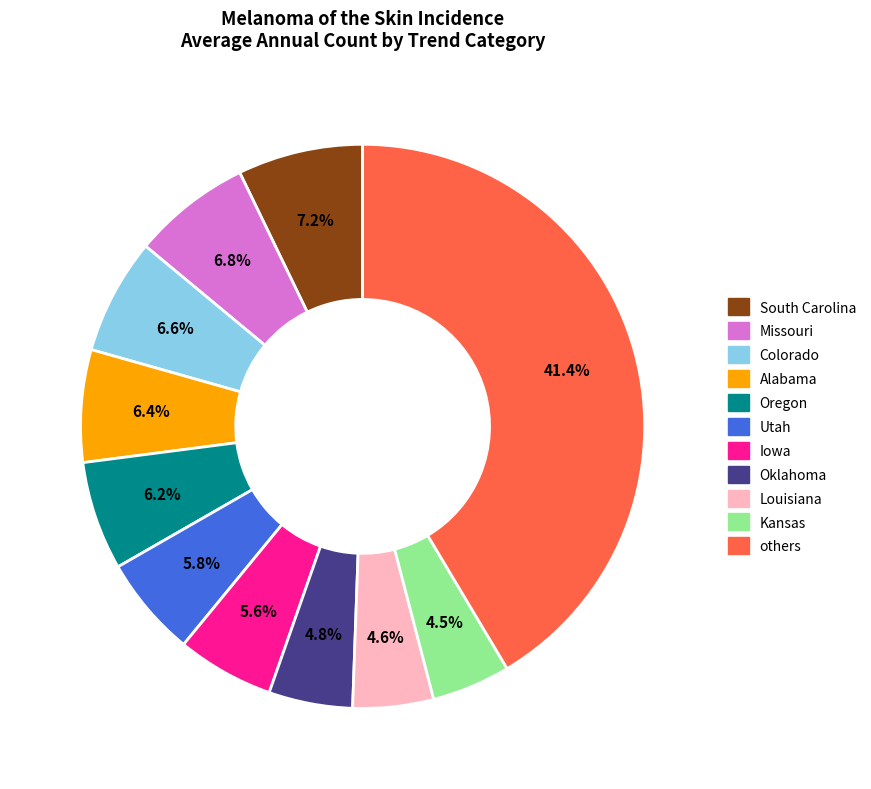

To the nearest percent, what is the average slice percentage?

9%